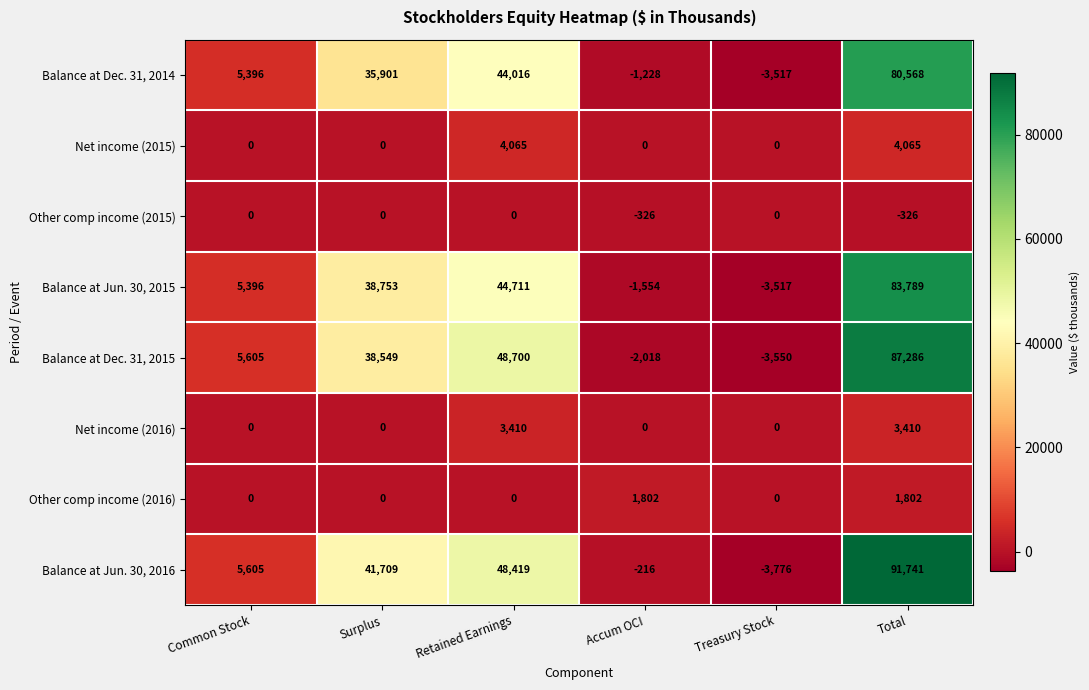

Is it true that Other comp income (2016) equals 1802 at Total?

True